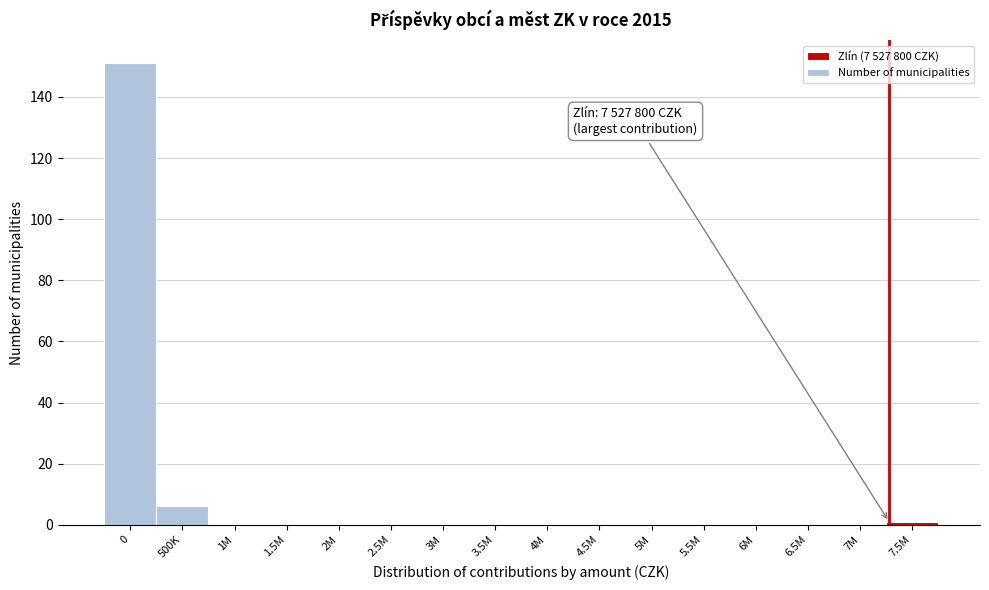

Reading left to right, transcribe all the data shown in this chart.

0=151	500K=6	1M=0	1.5M=0	2M=0	2.5M=0	3M=0	3.5M=0	4M=0	4.5M=0	5M=0	5.5M=0	6M=0	6.5M=0	7M=0	7.5M=1